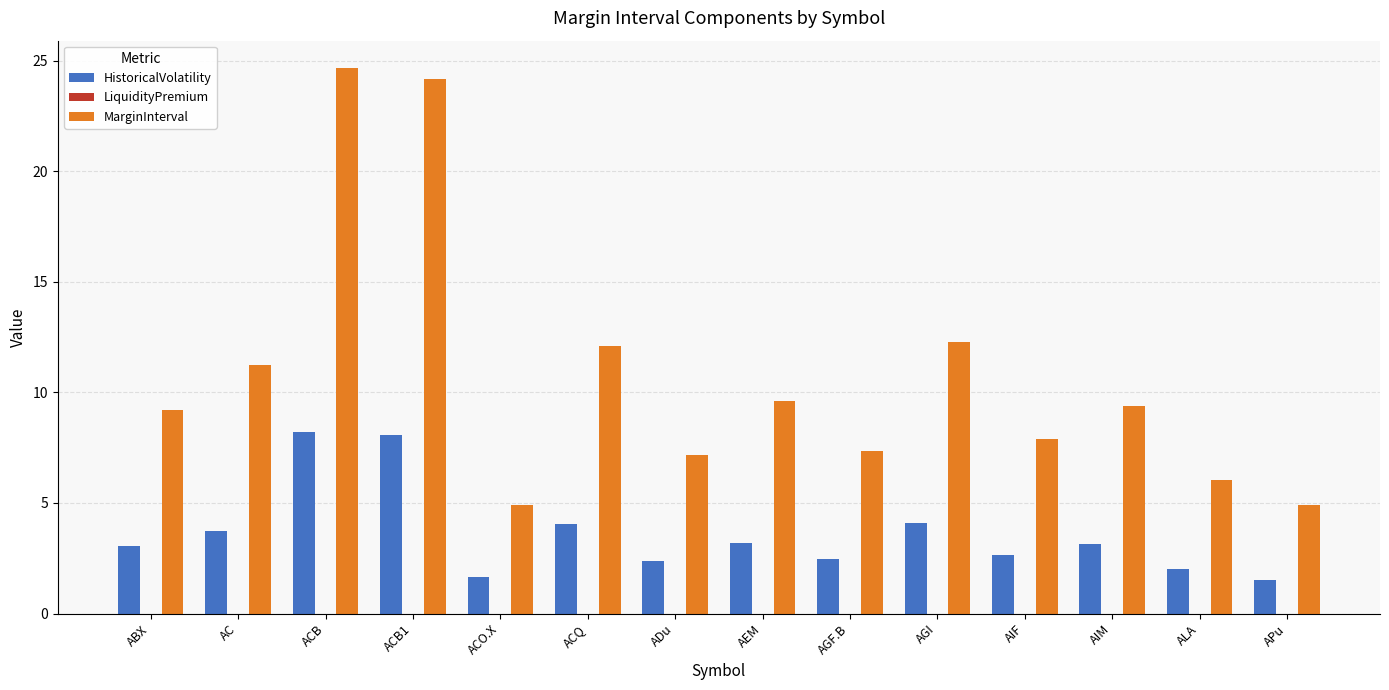

What is the difference between the highest and lowest values at ADu?

4.8